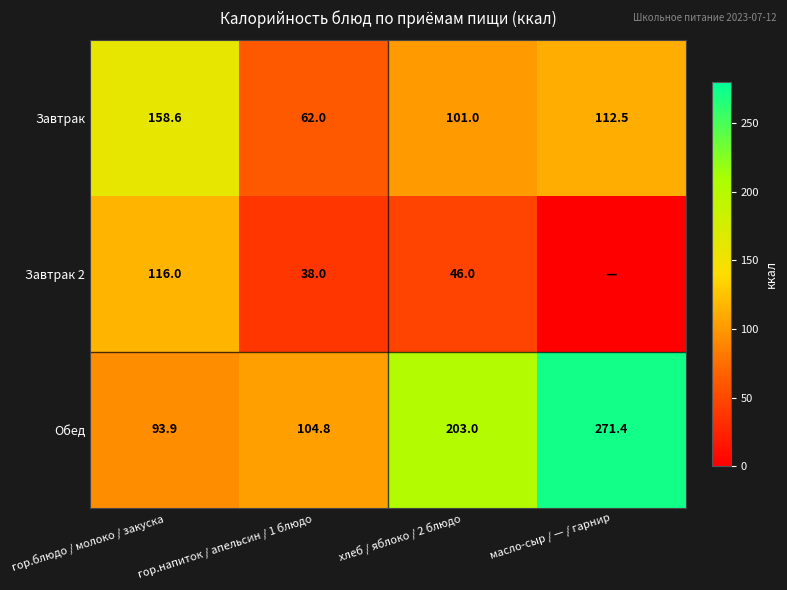

What is the spread (max minus min) of values at гор.блюдо / молоко / закуска?

64.7